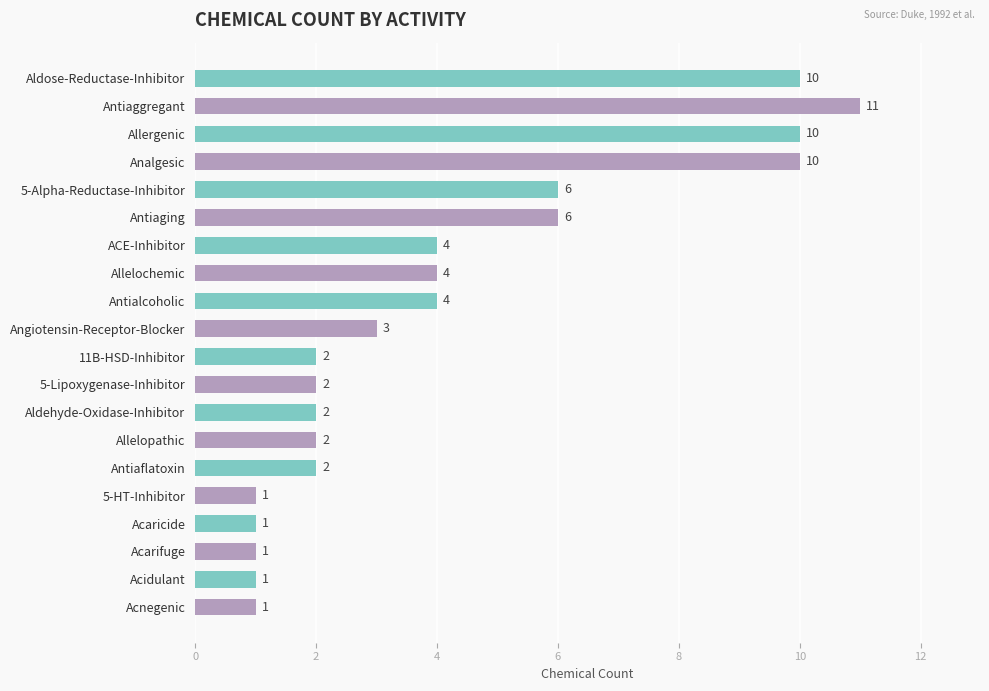

What is the difference between the second highest and second lowest values?

9